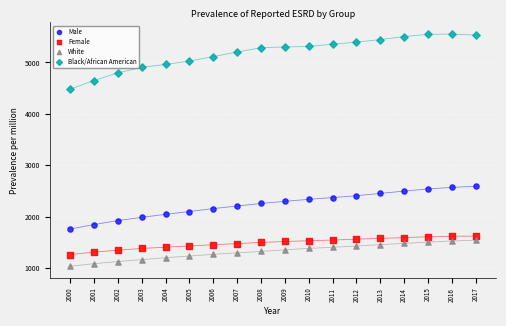

Which series contains the highest Y value?

Black/African American